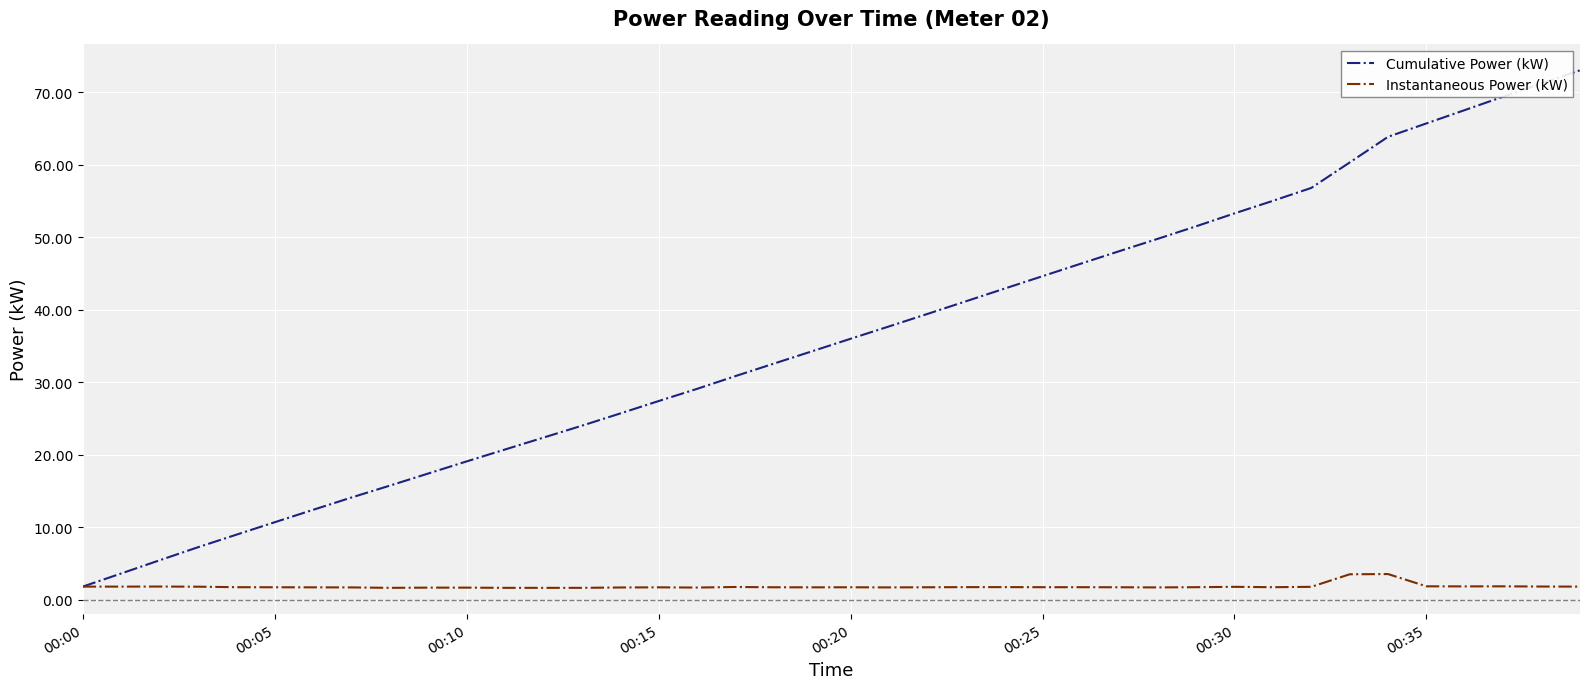

Rank the series by their average value, from highest to lowest.

Cumulative Power (kW), Instantaneous Power (kW)